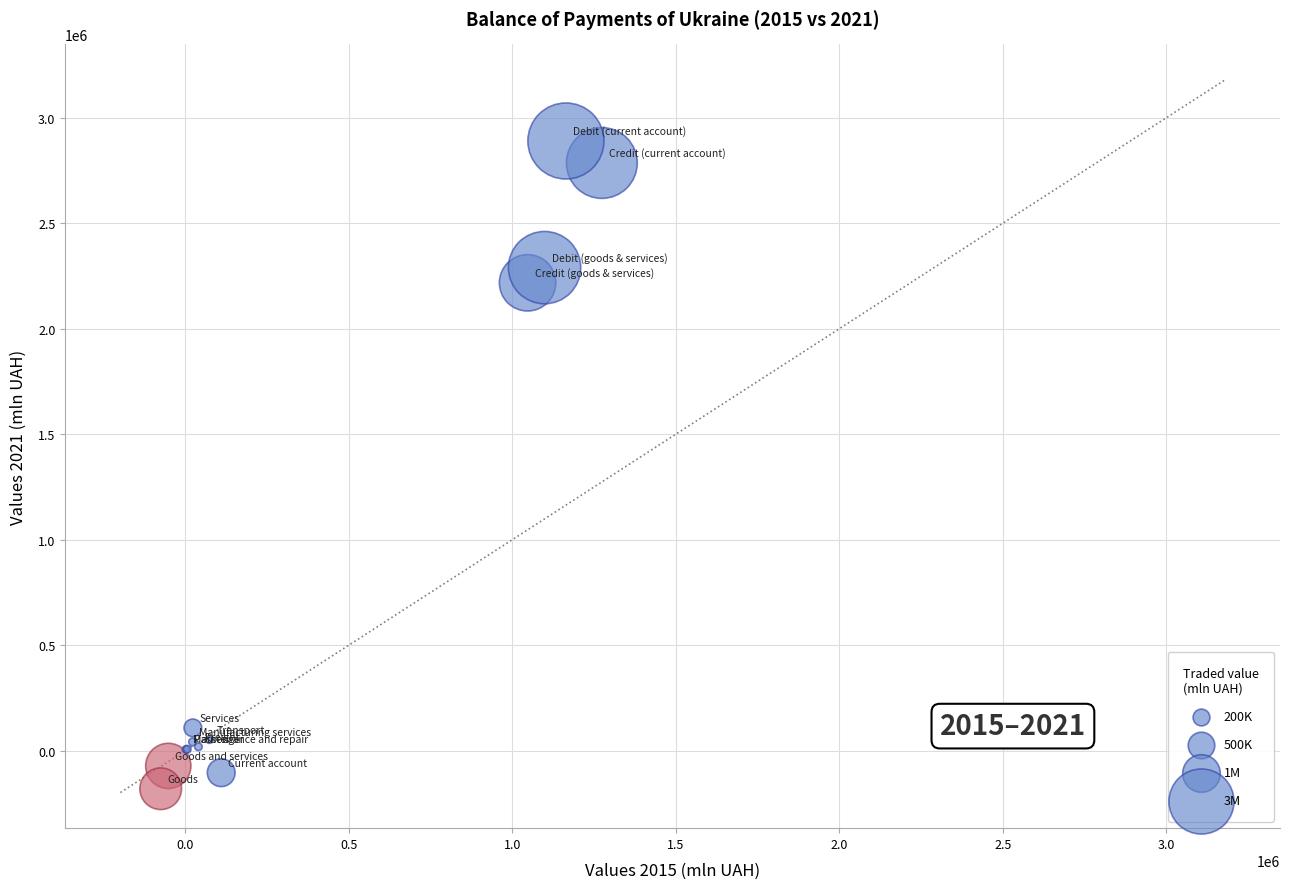

What Y value in the scatter plot is closest to 1354896?

2217860.3